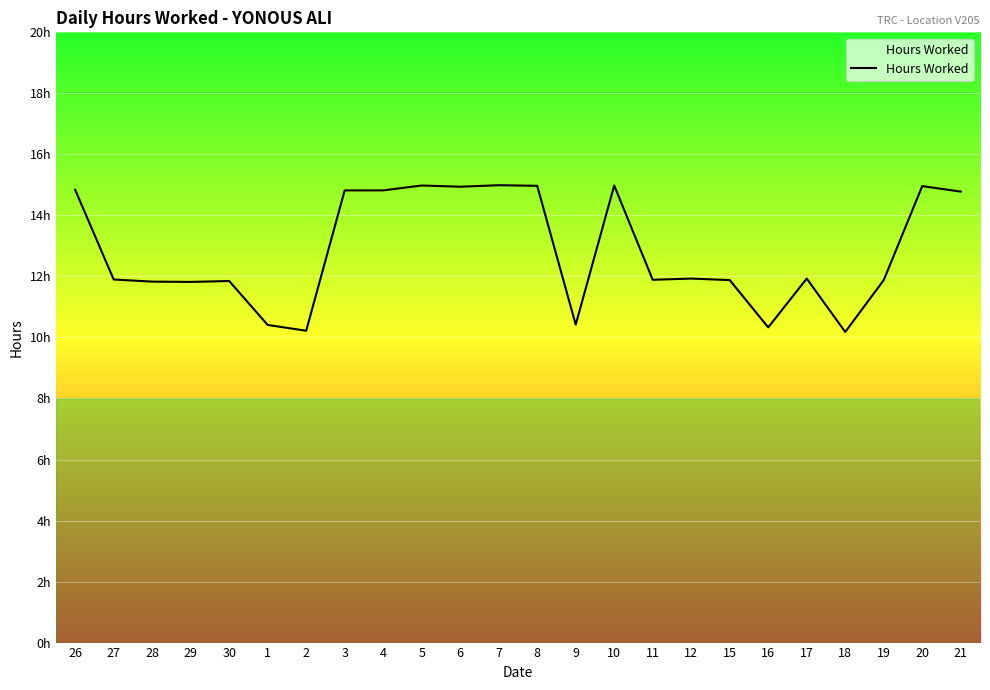

What position from the left is 21?

24